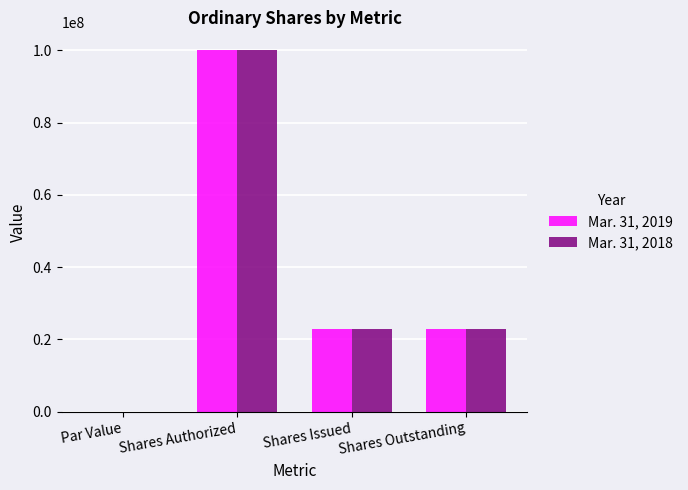

The Mar. 31, 2019 series shows 176717985.3 at Shares Authorized. True or false?

False